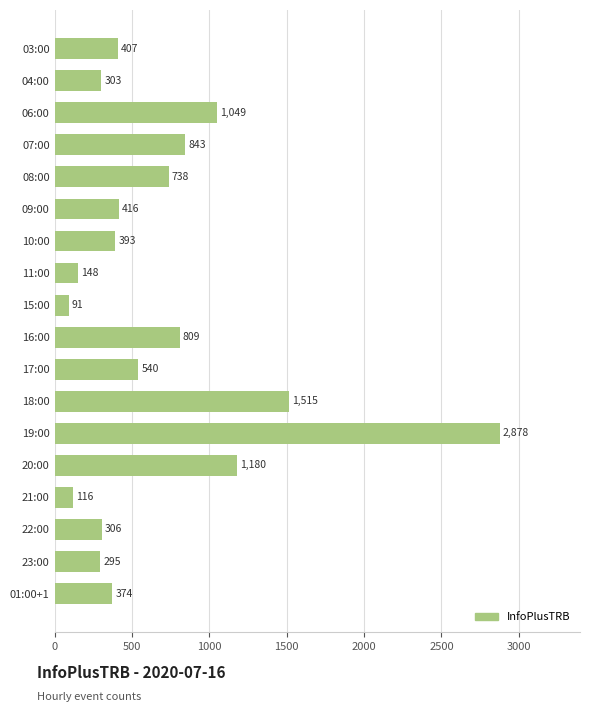

What is the average value?

689